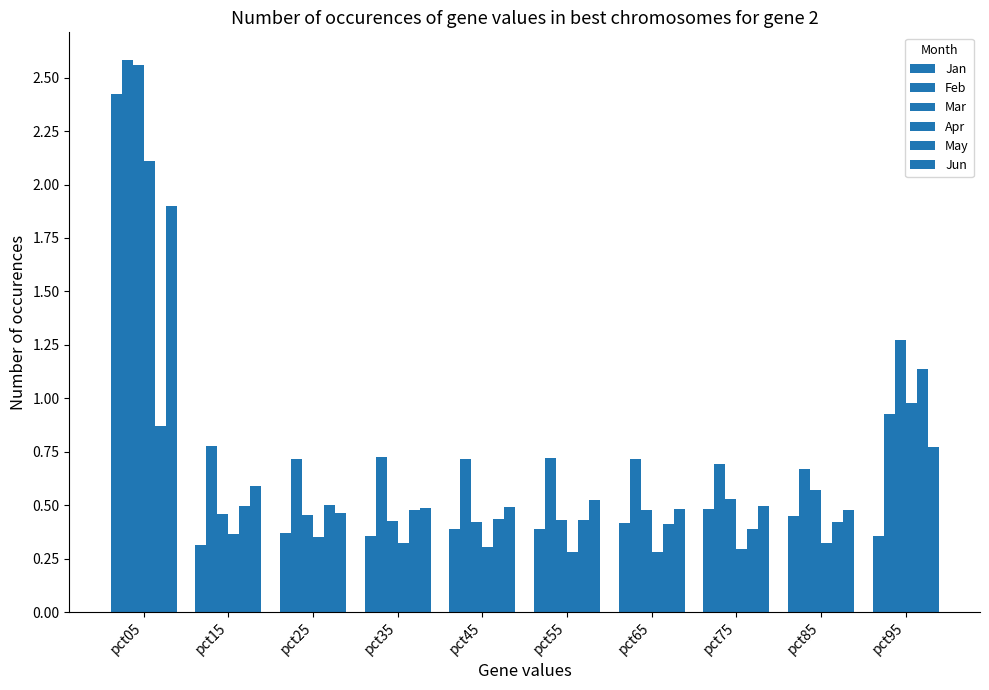

The Feb series shows 0.7 at pct85. True or false?

True